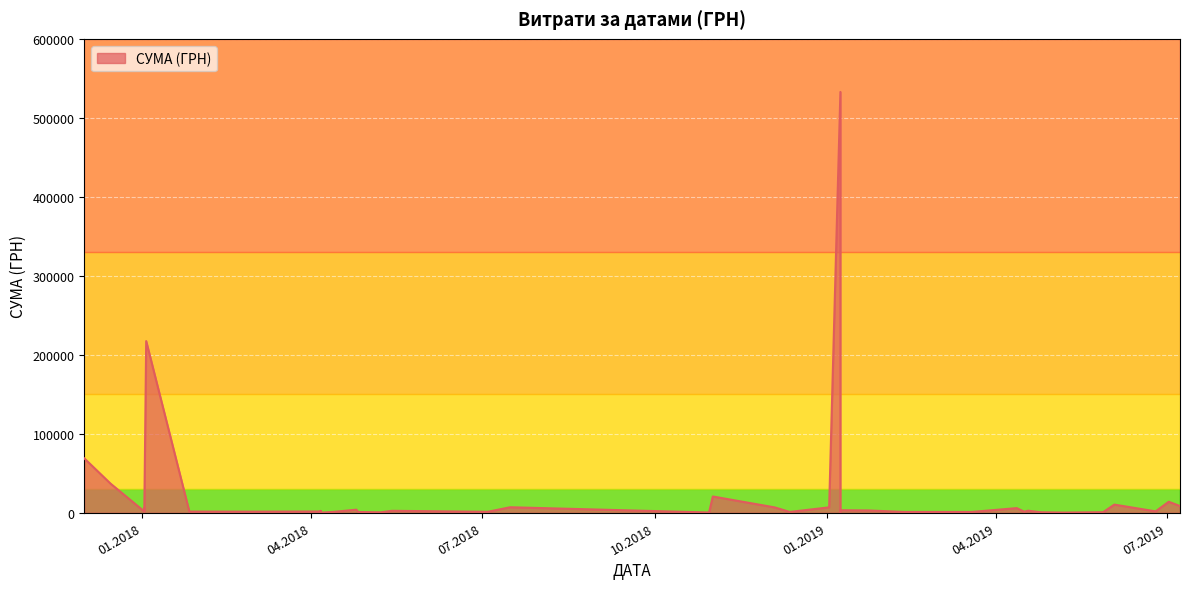

What is the smallest value displayed?

125.0